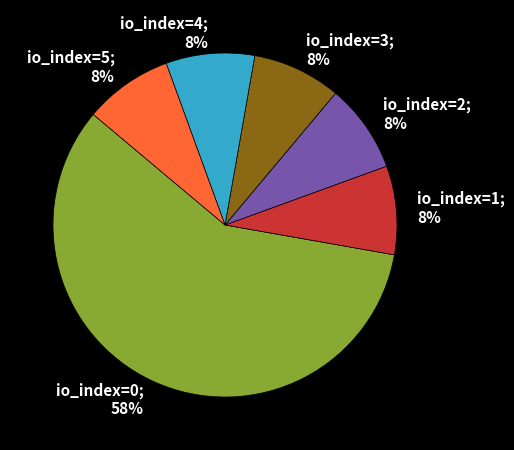

How many segments does this pie chart have?

6